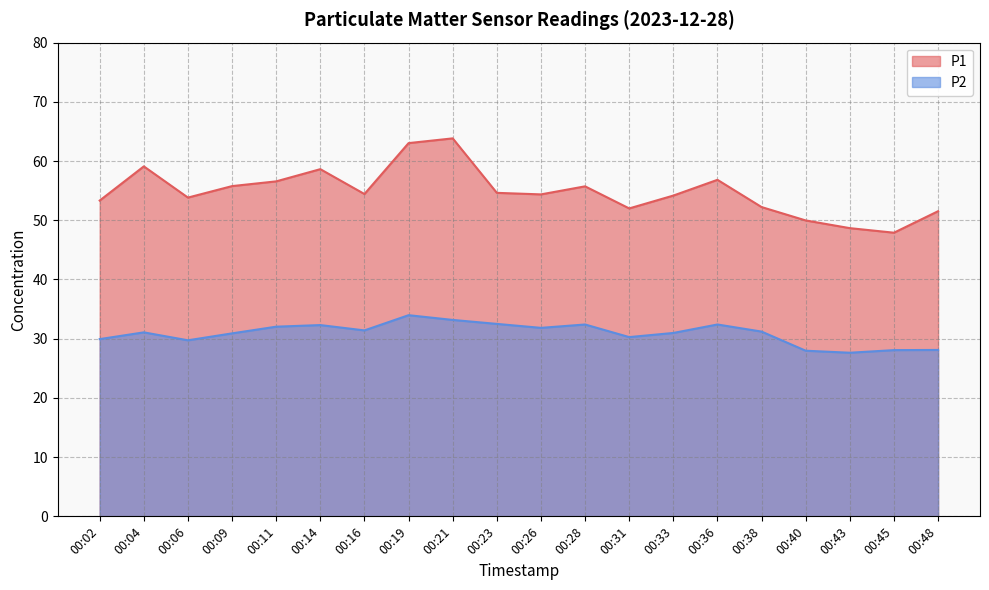

The P1 series shows 63.0 at 00:19. True or false?

True